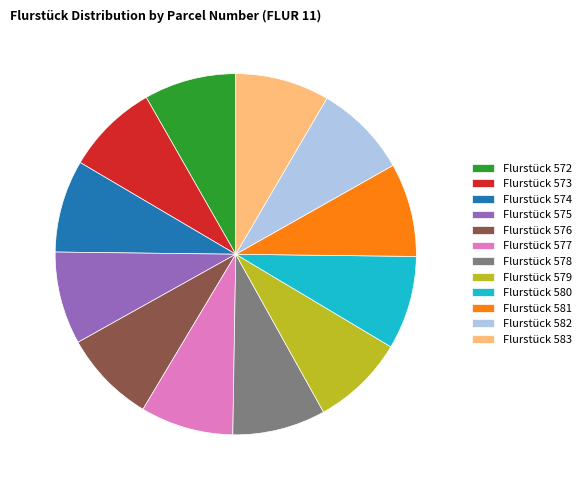

What percentage do 8.4% (583 g) and 8.4% (579 g) together represent?

16.8%